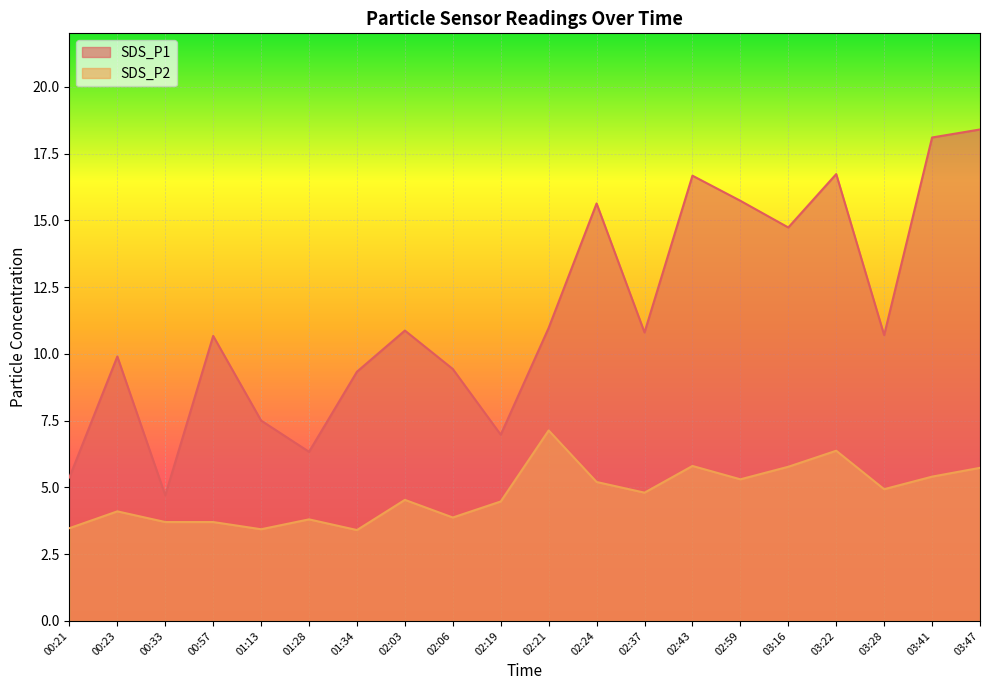

What is the sum of all SDS_P1 values?

229.5